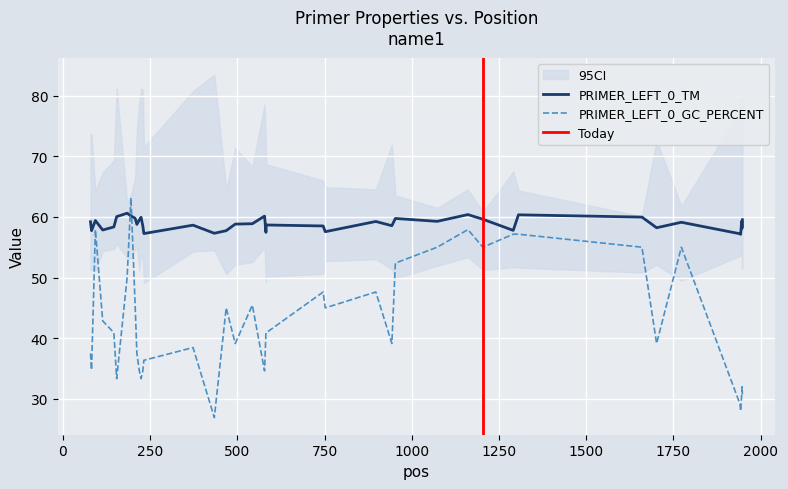

What is the sum of the PRIMER_LEFT_0_TM values at 746 and 1306?

118.8